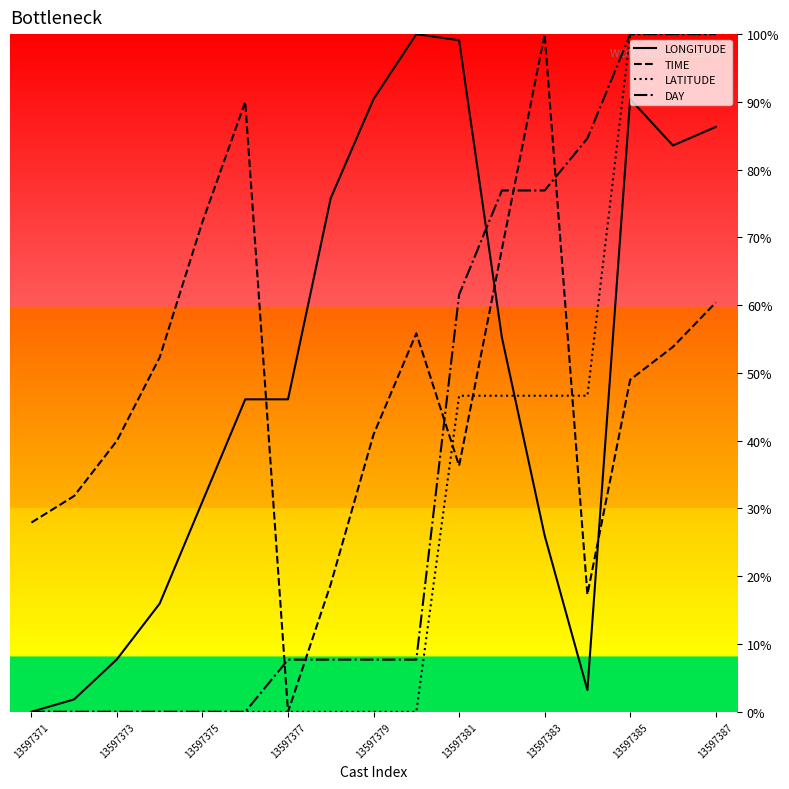

What is the greatest value displayed?

100.0